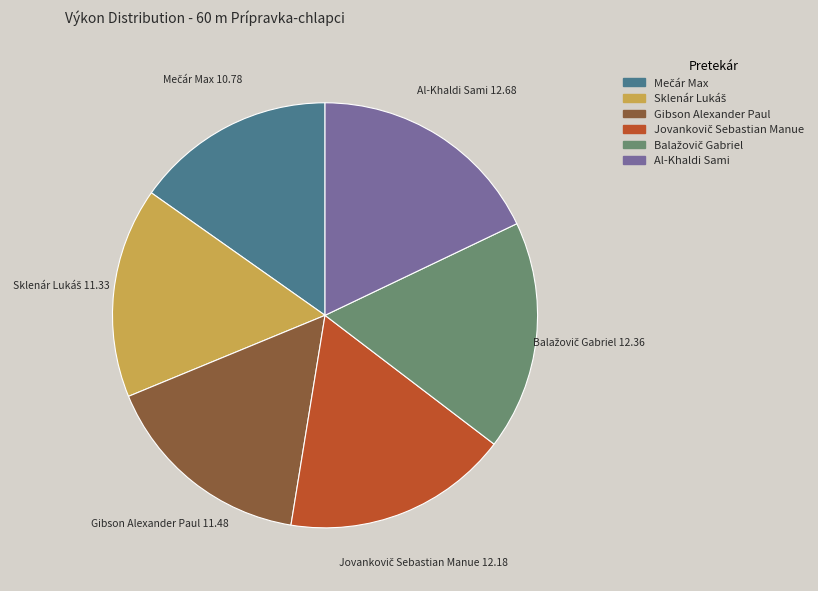

Is there any slice that represents more than half of the pie?

No